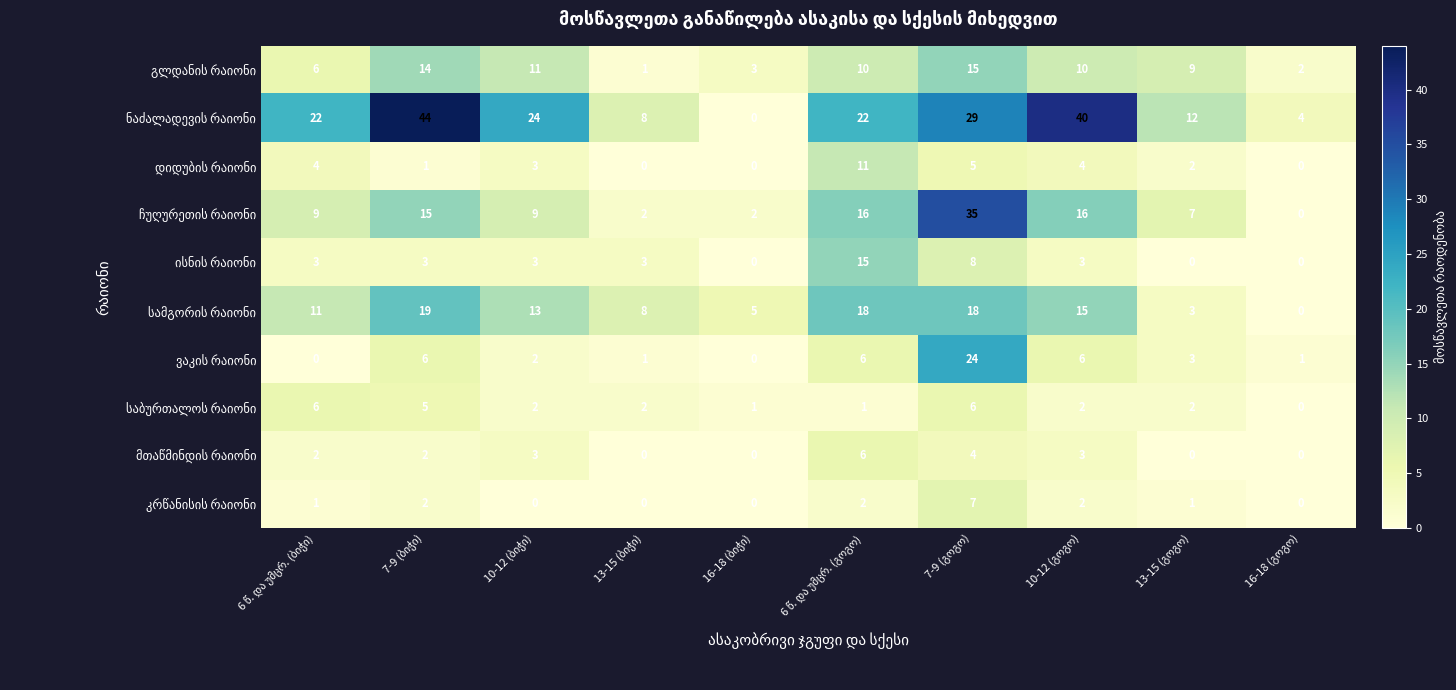

At how many categories does at least one series exceed 0?

10